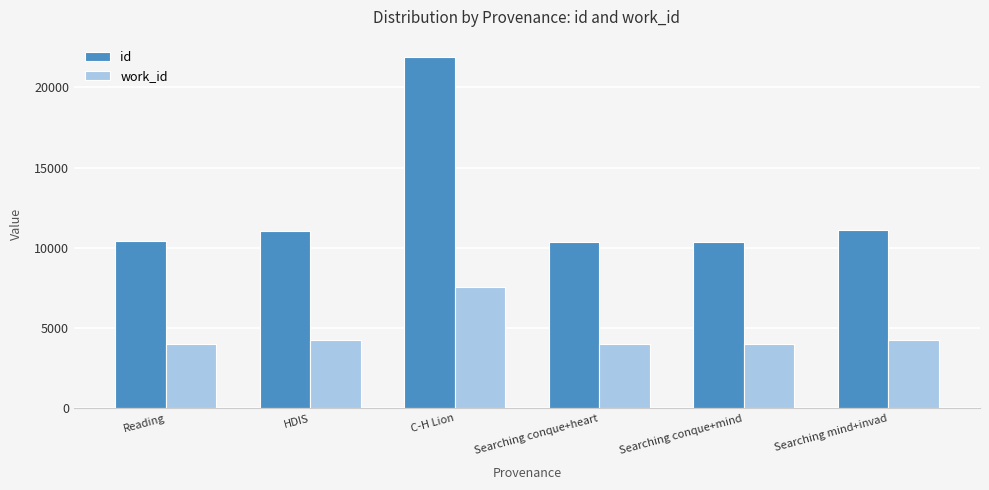

The id series shows 10391 at Searching conque+heart. True or false?

True